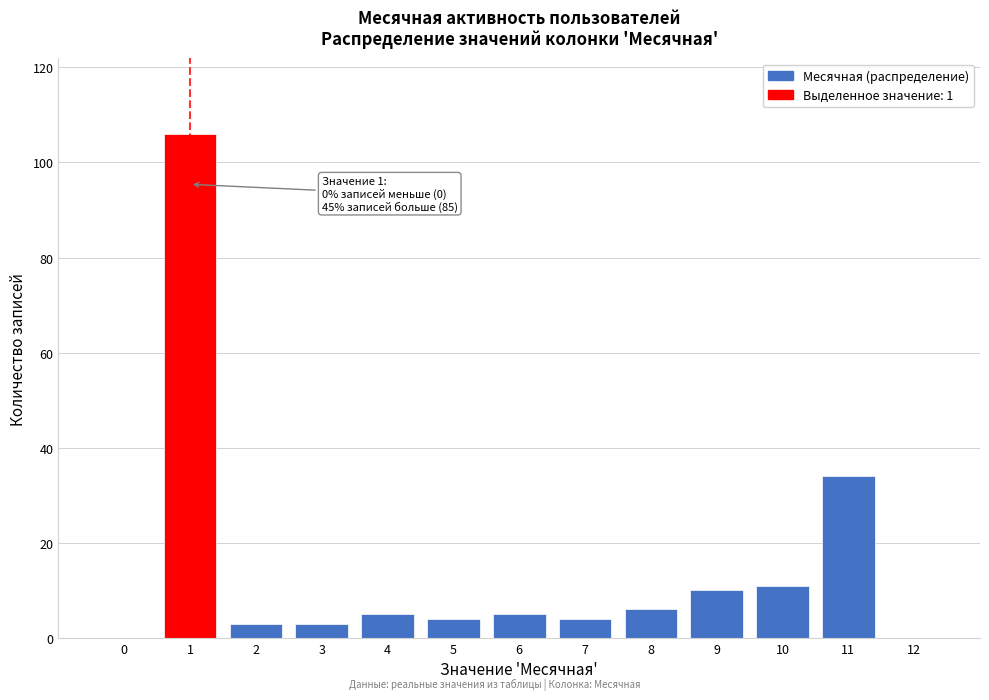

Reading left to right, extract all data points from this chart.

0=0	1=106	2=3	3=3	4=5	5=4	6=5	7=4	8=6	9=10	10=11	11=34	12=0